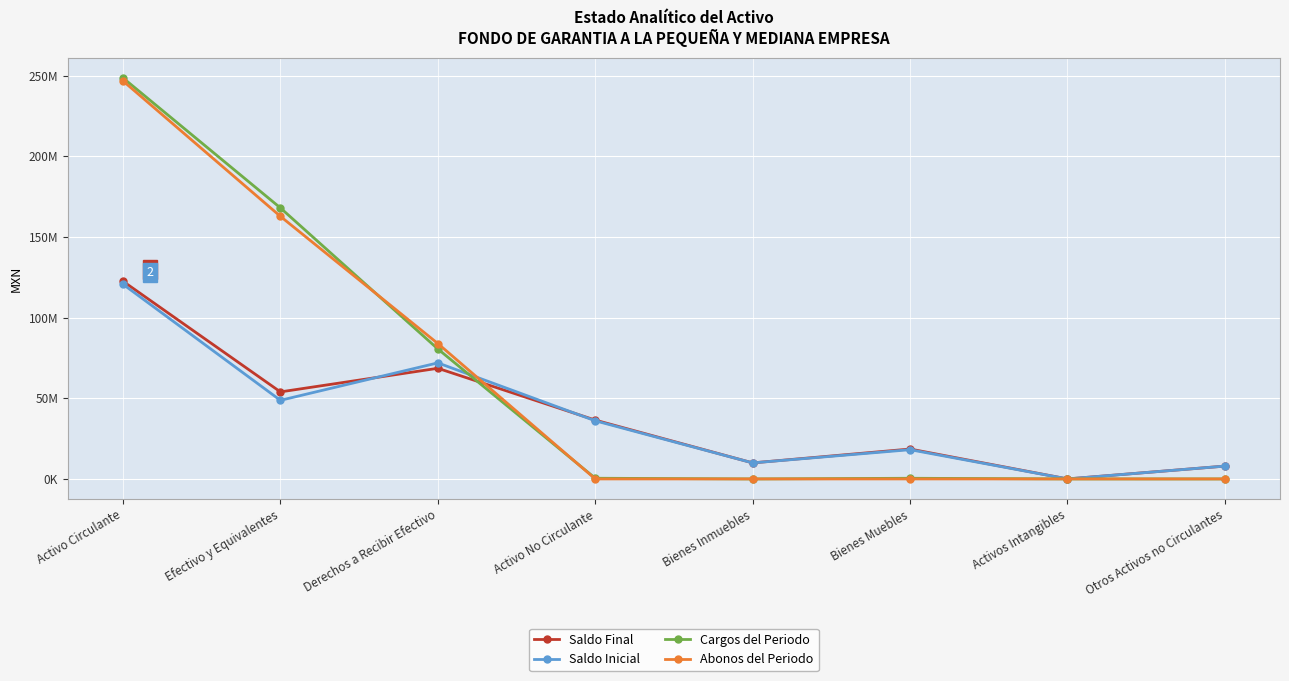

Is this an area chart (filled region under the line)?

No